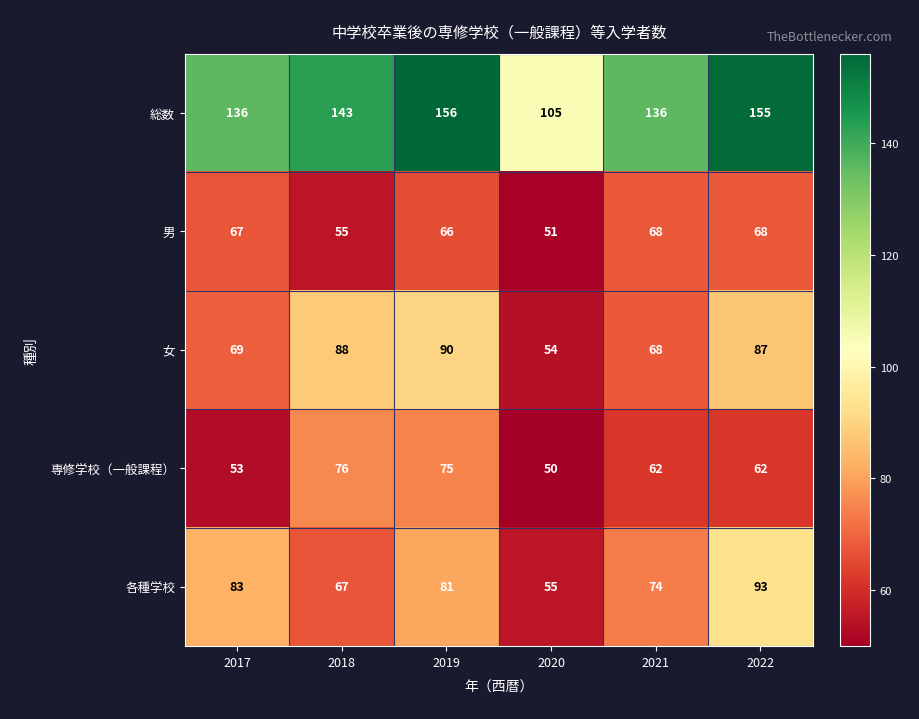

What is the minimum value for 専修学校（一般課程）?

50